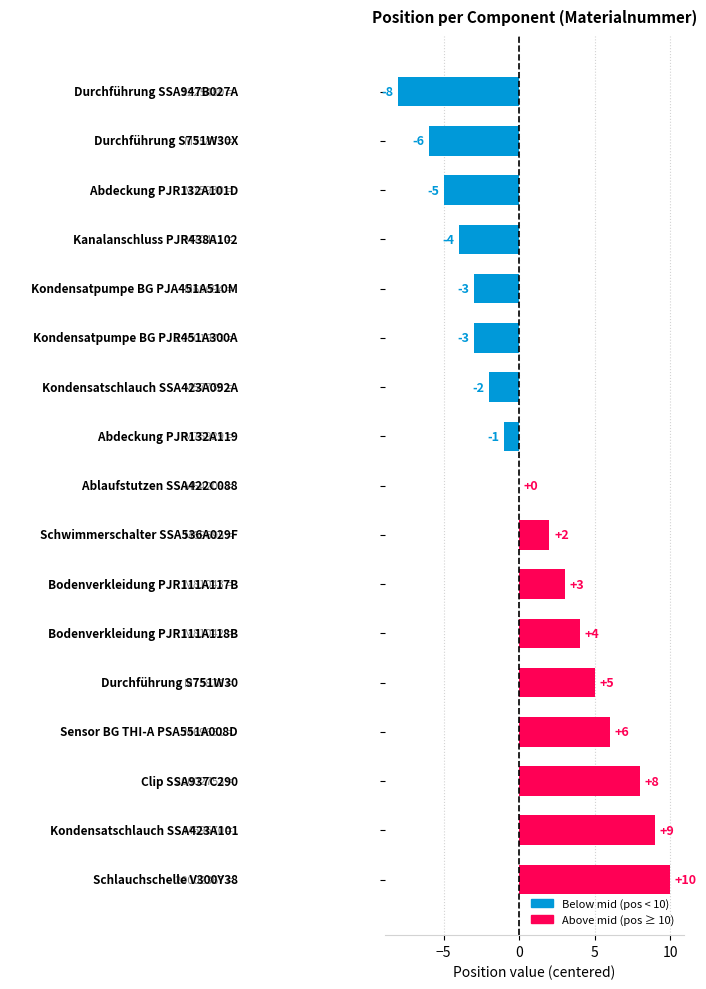

What is the greatest value displayed?

10